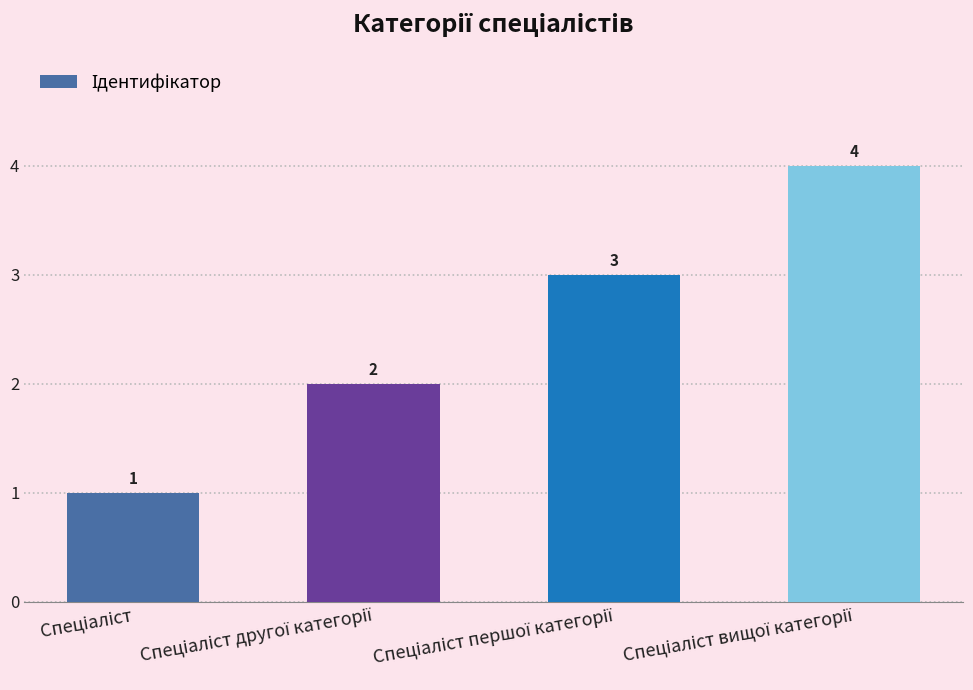

What is the difference between the maximum and minimum values?

3